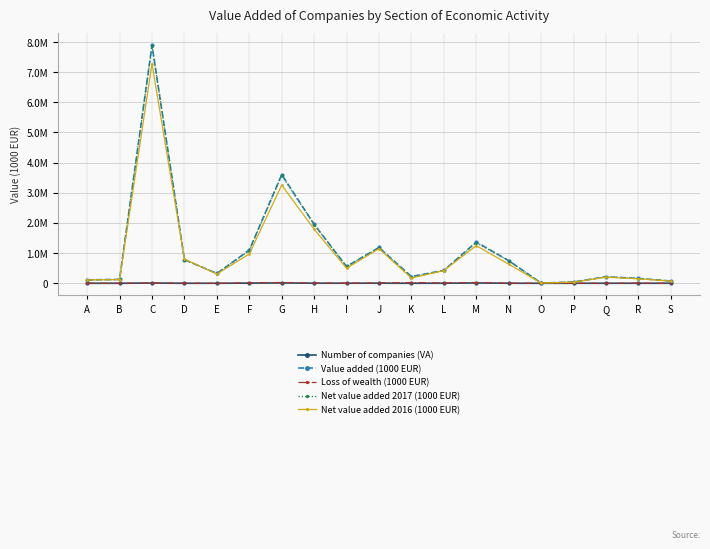

Reading right to left, list all the values displayed in this chart.

Number of companies (VA): S=804	R=556	Q=1034	P=626	O=15	N=1759	M=10860	L=1785	K=779	J=3013	I=2591	H=2957	G=11868	F=5808	E=278	D=494	C=7113	B=55	A=341
Value added (1000 EUR): S=75540	R=162547	Q=215476	P=42816	O=7538	N=752416	M=1368860	L=428359	K=223498	J=1187766	I=557121	H=1954758	G=3602829	F=1101310	E=325058	D=784914	C=7891561	B=129116	A=114363
Loss of wealth (1000 EUR): S=619	R=5162	Q=473	P=430	O=8	N=2757	M=26110	L=10452	K=23767	J=12581	I=3522	H=6978	G=25825	F=16058	E=571	D=4030	C=11856	B=1127	A=3666
Net value added 2017 (1000 EUR): S=74921	R=157385	Q=215003	P=42386	O=7529	N=749659	M=1342750	L=417908	K=199731	J=1175186	I=553599	H=1947780	G=3577004	F=1085252	E=324487	D=780884	C=7879704	B=127989	A=110697
Net value added 2016 (1000 EUR): S=72986	R=150882	Q=202716	P=37049	O=6876	N=635771	M=1246675	L=423301	K=174410	J=1147074	I=499924	H=1792816	G=3256004	F=973087	E=306800	D=802696	C=7281586	B=121402	A=112291